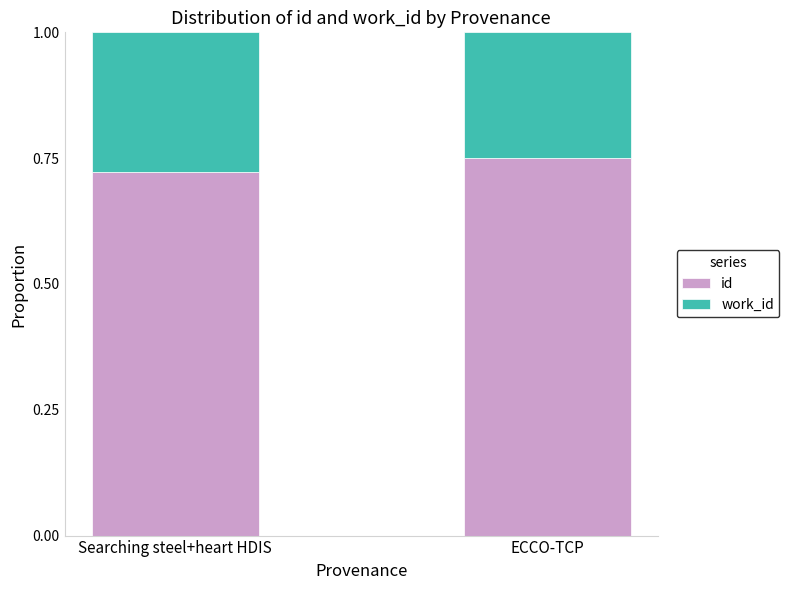

True or false: id has a value of 0.4 at Searching steel+heart HDIS.

False